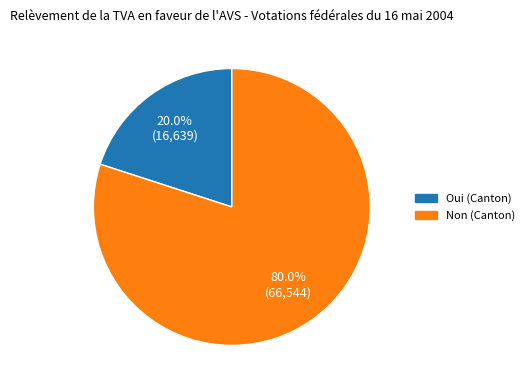

Is there any slice that represents more than half of the pie?

Yes